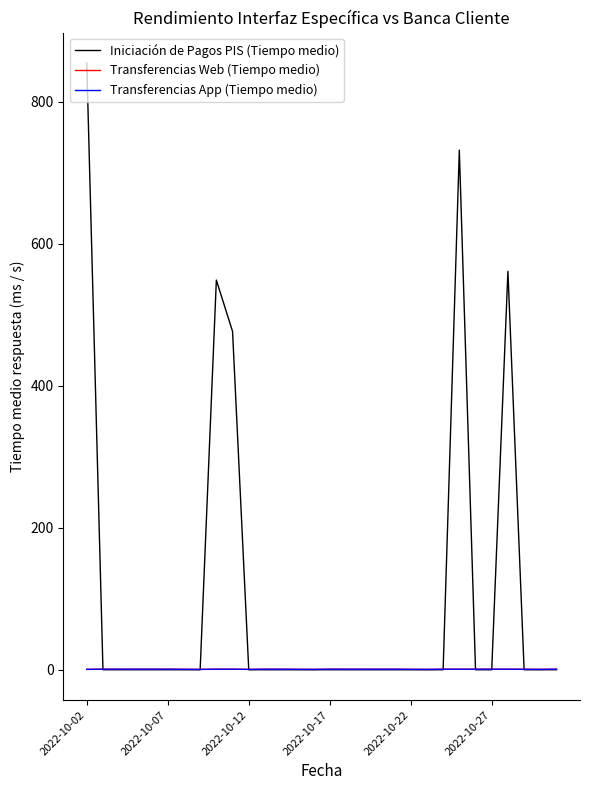

Which series has the largest total across all categories?

Iniciación de Pagos PIS (Tiempo medio)